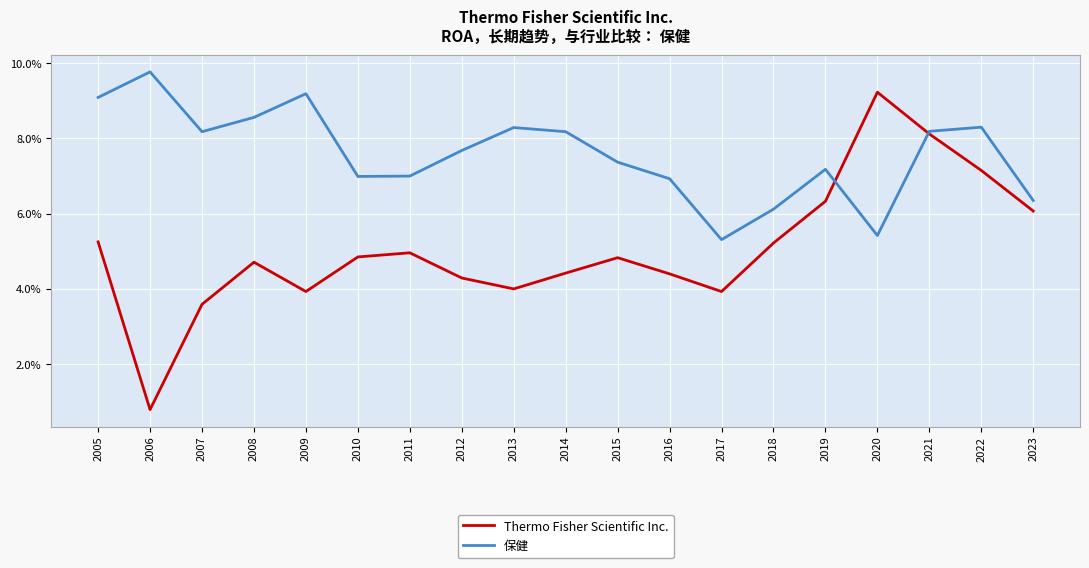

Does the chart have visible grid lines?

Yes